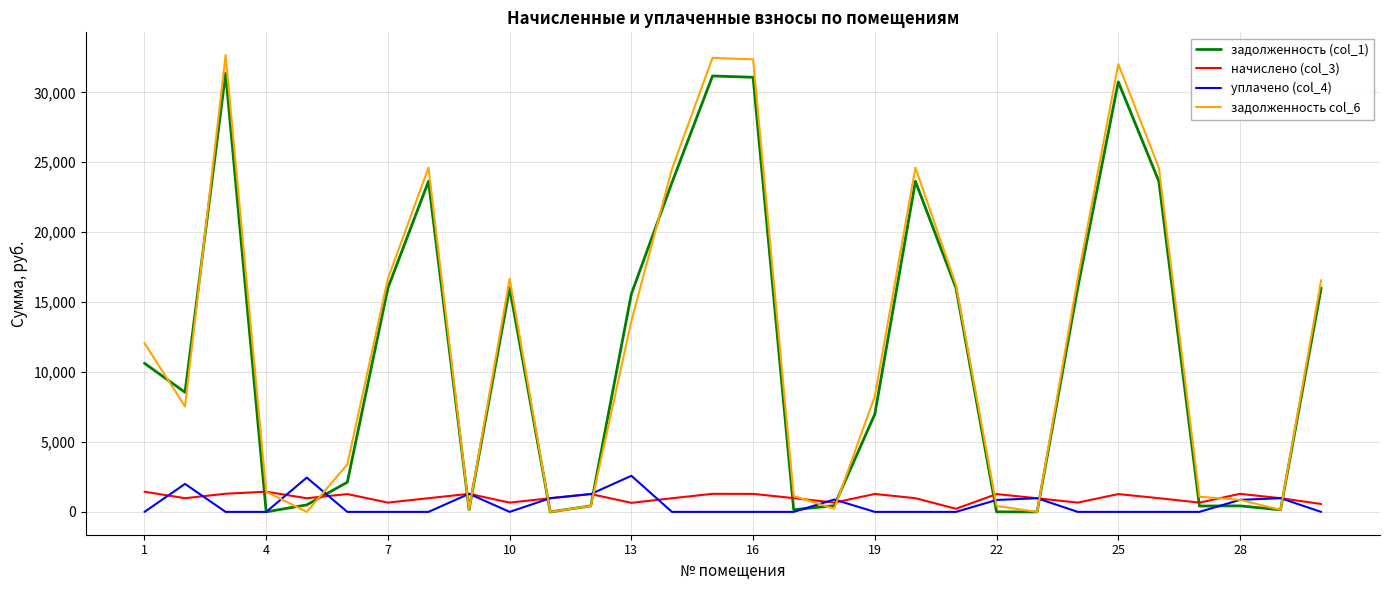

What is the highest value of the задолженность col_6 series?

32659.3